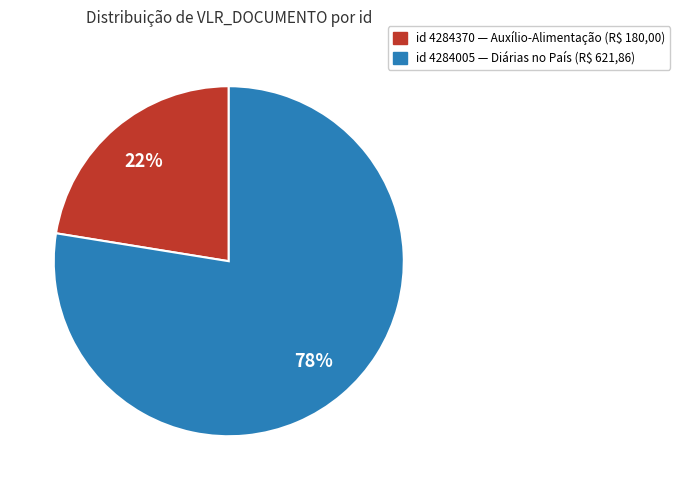

To the nearest percent, what is the average slice percentage?

50%